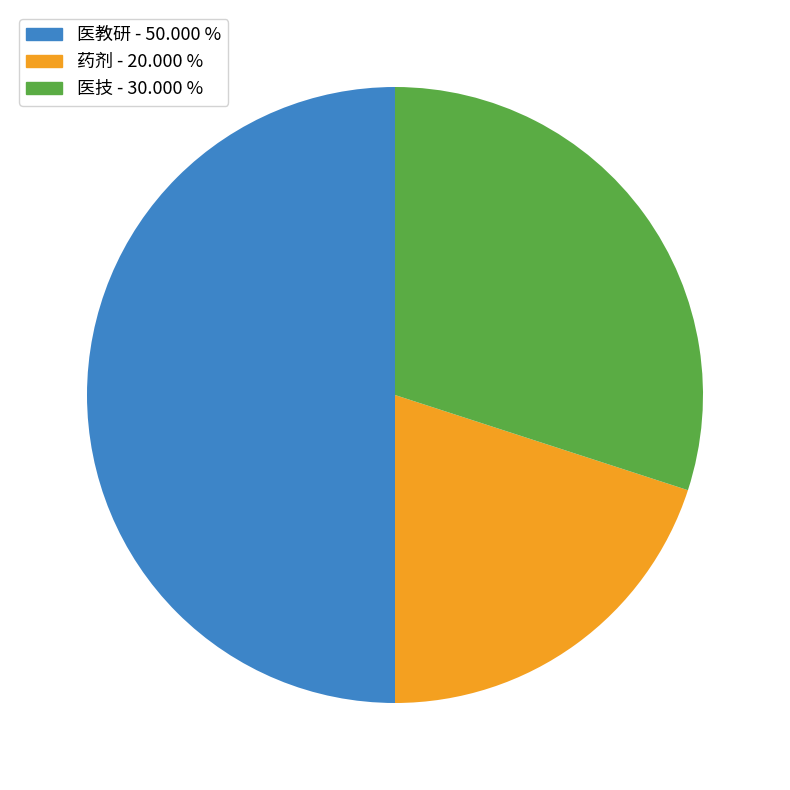

Approximately how many times larger is the value at 医技 compared to 药剂?

1.5